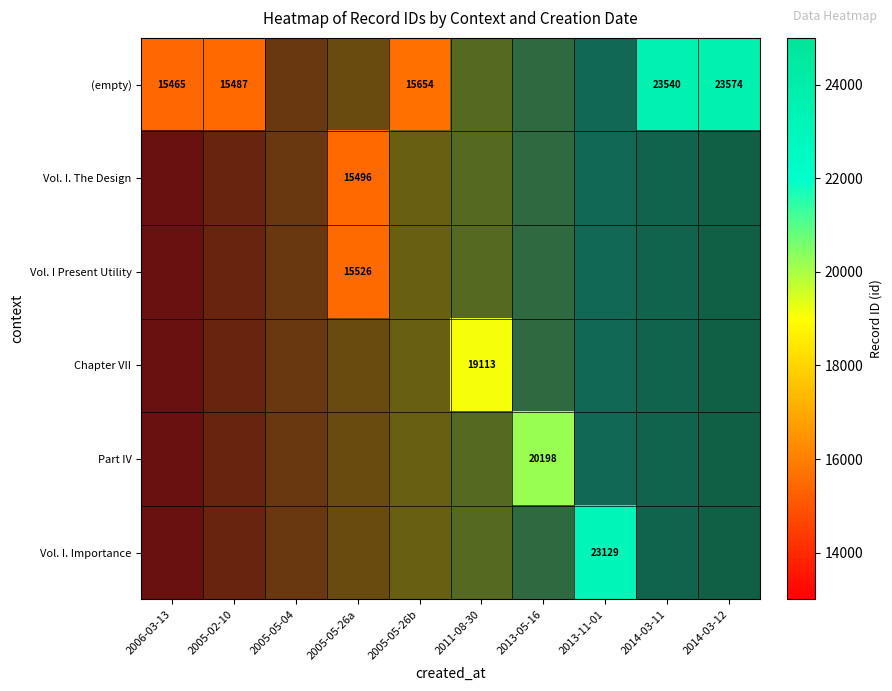

At which label is (empty) closest to 19519?

2005-05-26b